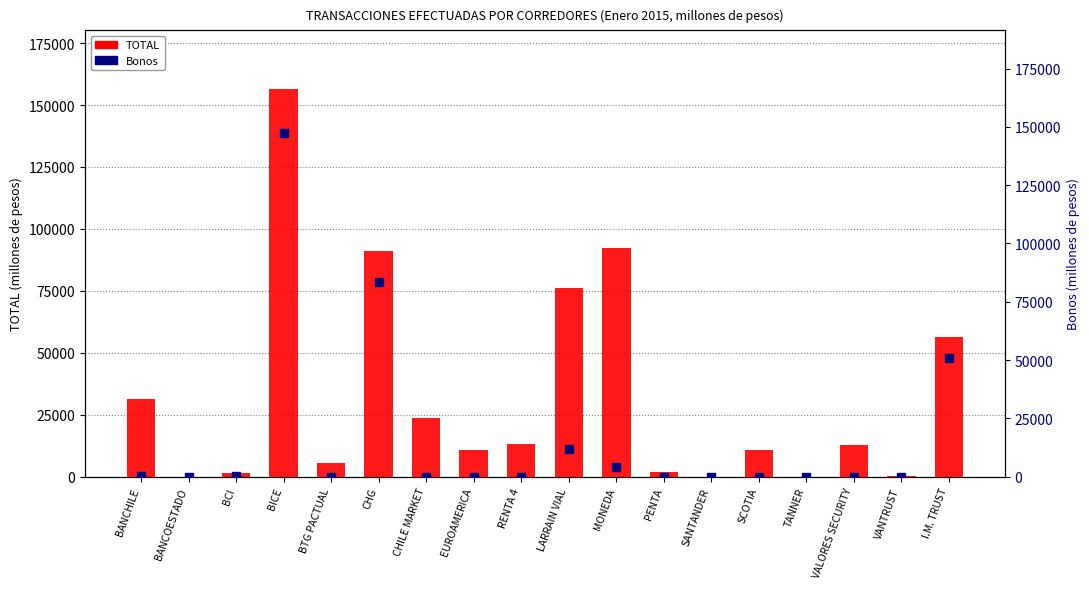

What is the label of the 1st bar from the right?

I.M. TRUST